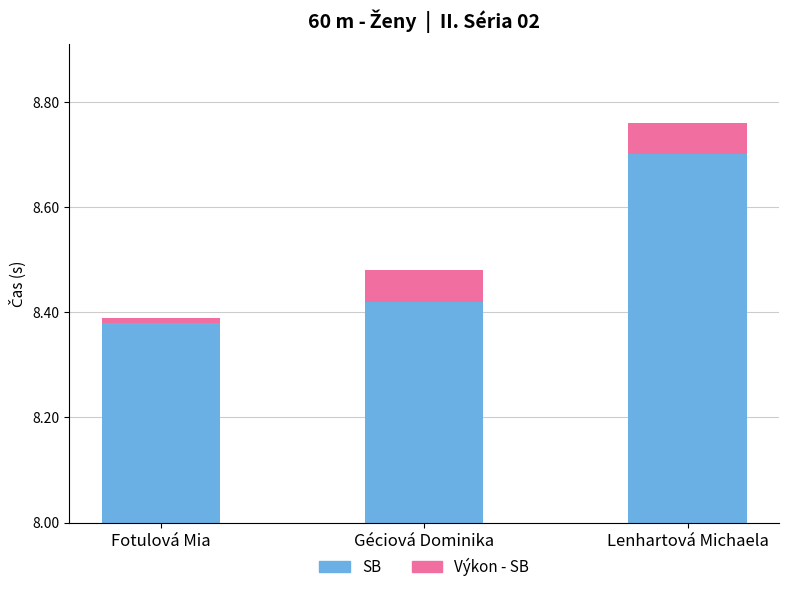

What are all the series names shown in the legend?

SB, Výkon - SB